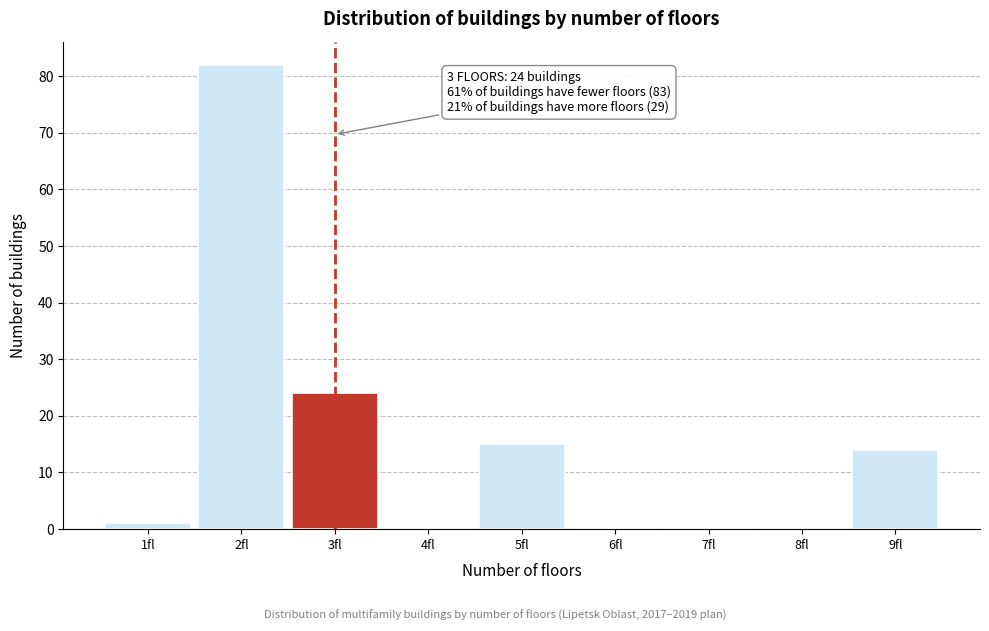

Reading left to right, extract all data points from this chart.

1fl=1	2fl=82	3fl=24	4fl=0	5fl=15	6fl=0	7fl=0	8fl=0	9fl=14